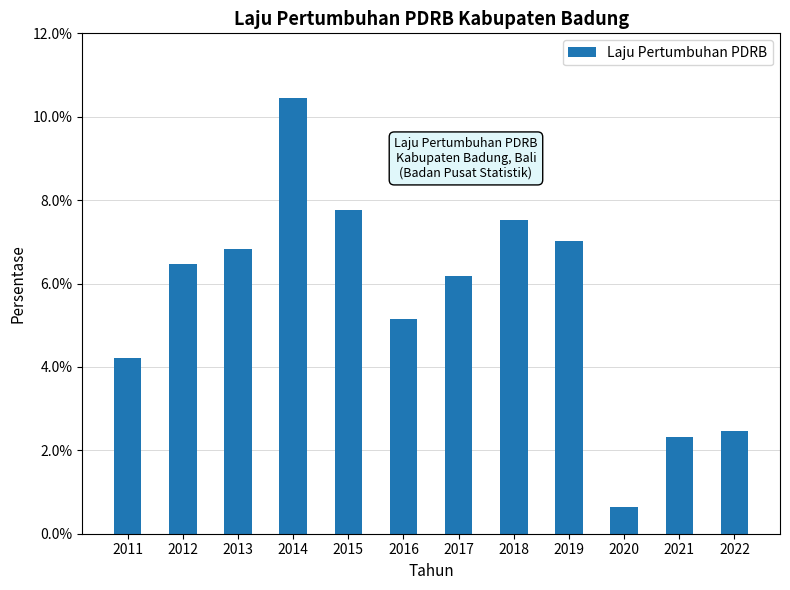

At which category does the chart reach its peak across all series?

2014